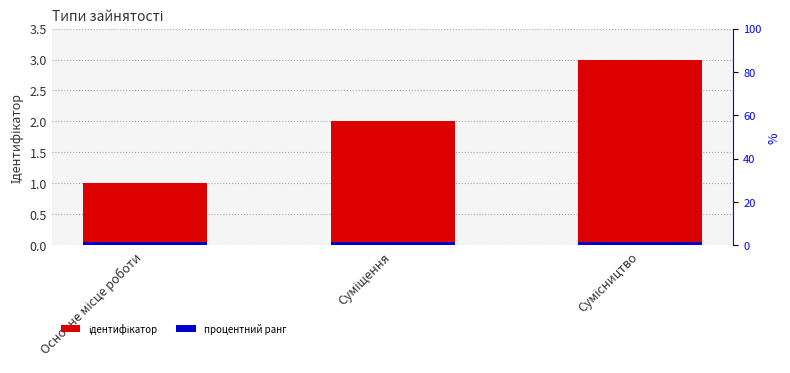

Does the chart contain stacked bars?

No